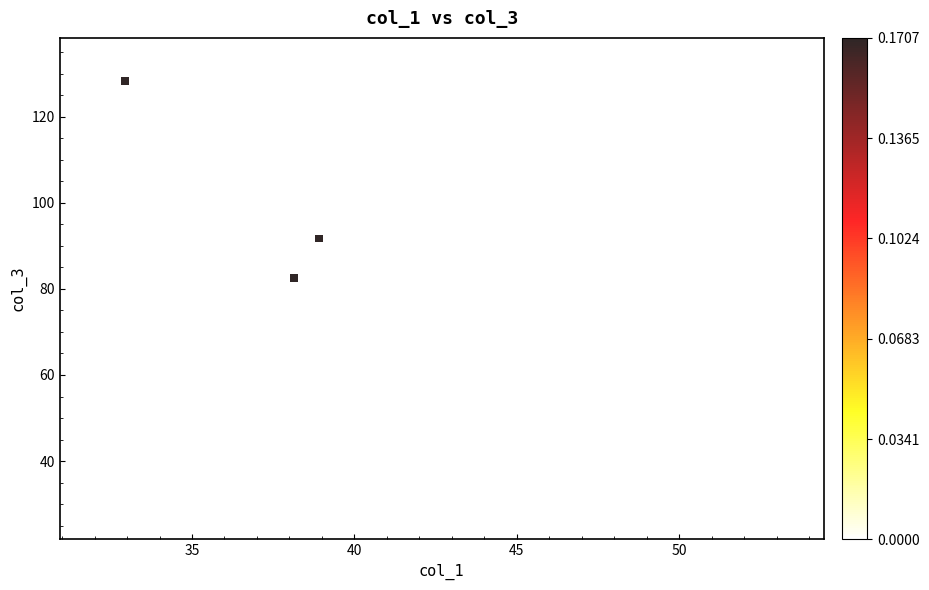

What Y value in the scatter plot is closest to 77?

82.5